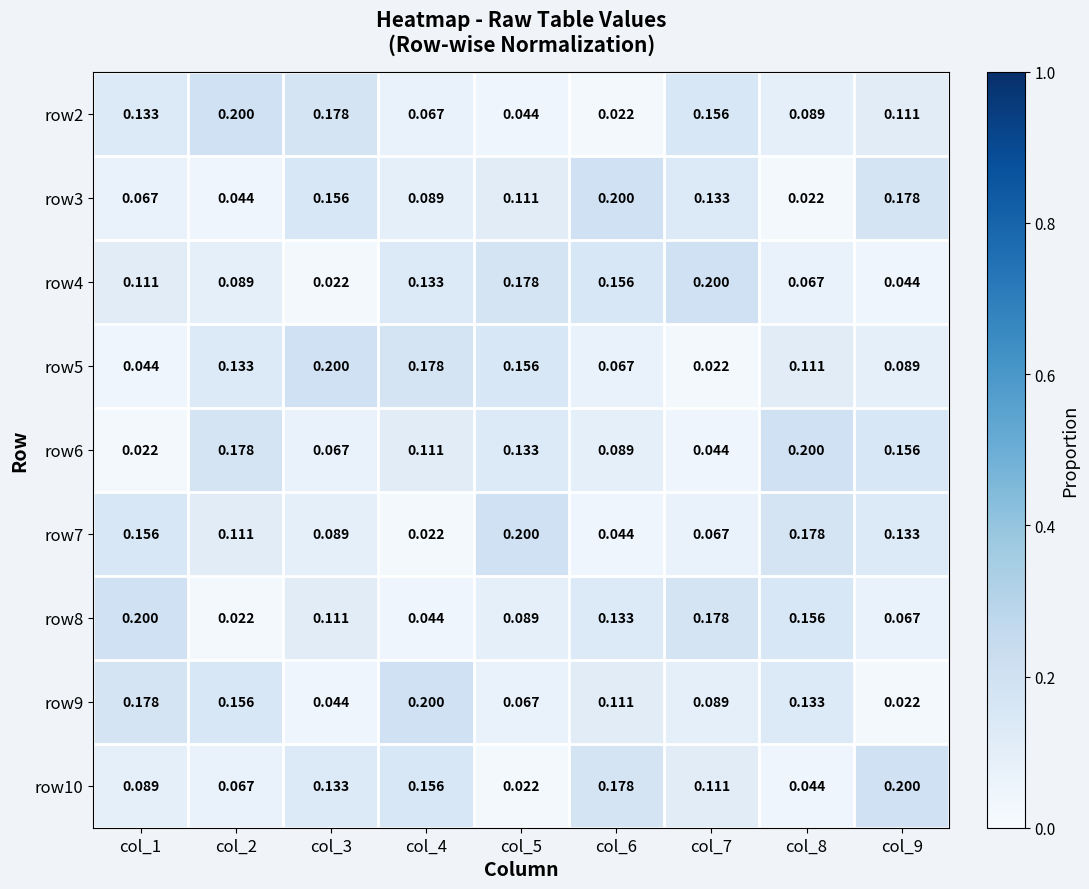

Is the value of row5 at col_4 greater than the value of row2 at col_1?

Yes